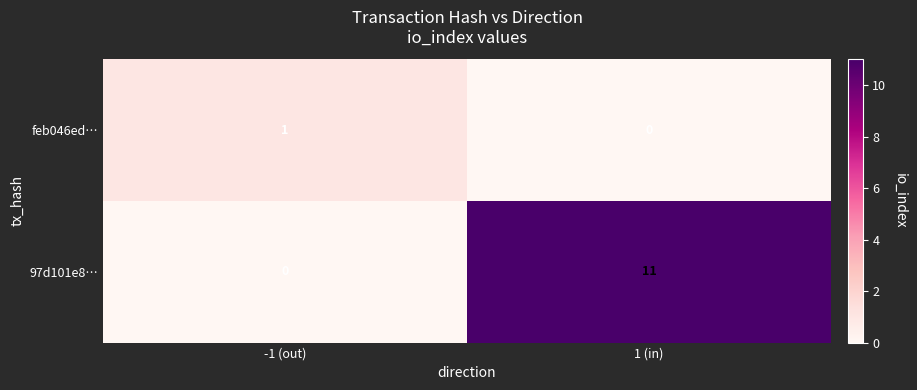

What is the average value of the 97d101e8… series?

6